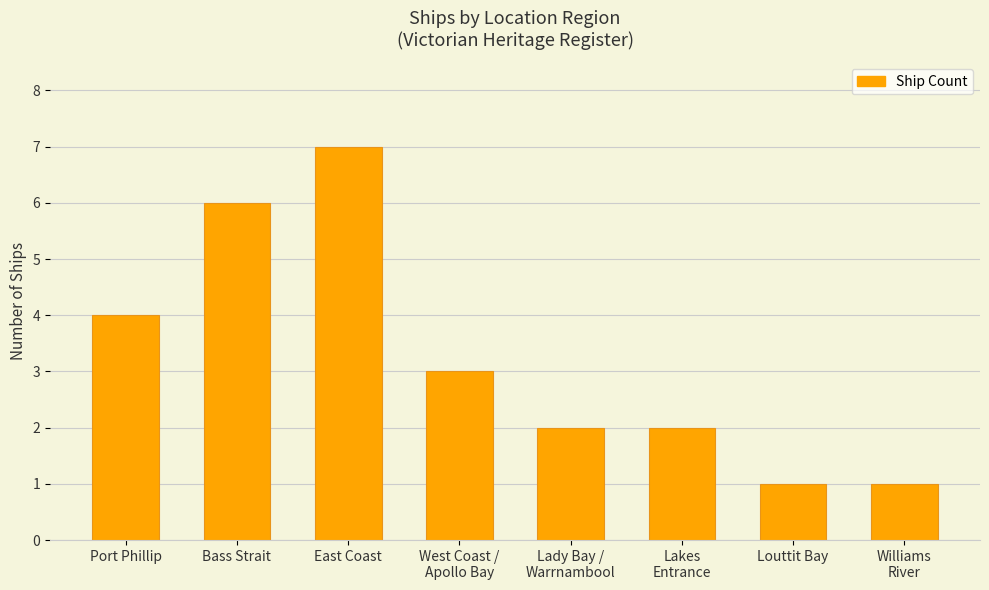

What is the change in value from Bass Strait to Williams
River?

-5